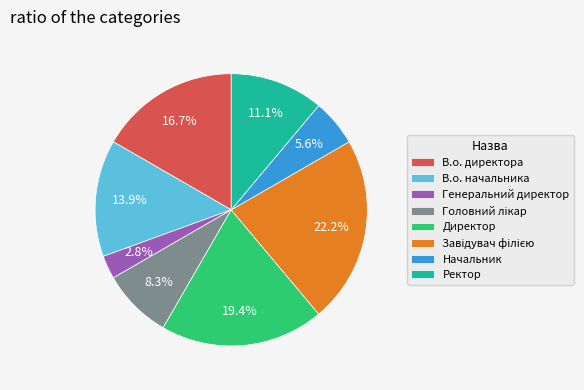

What percentage is NOT represented by Ректор?

88.9%